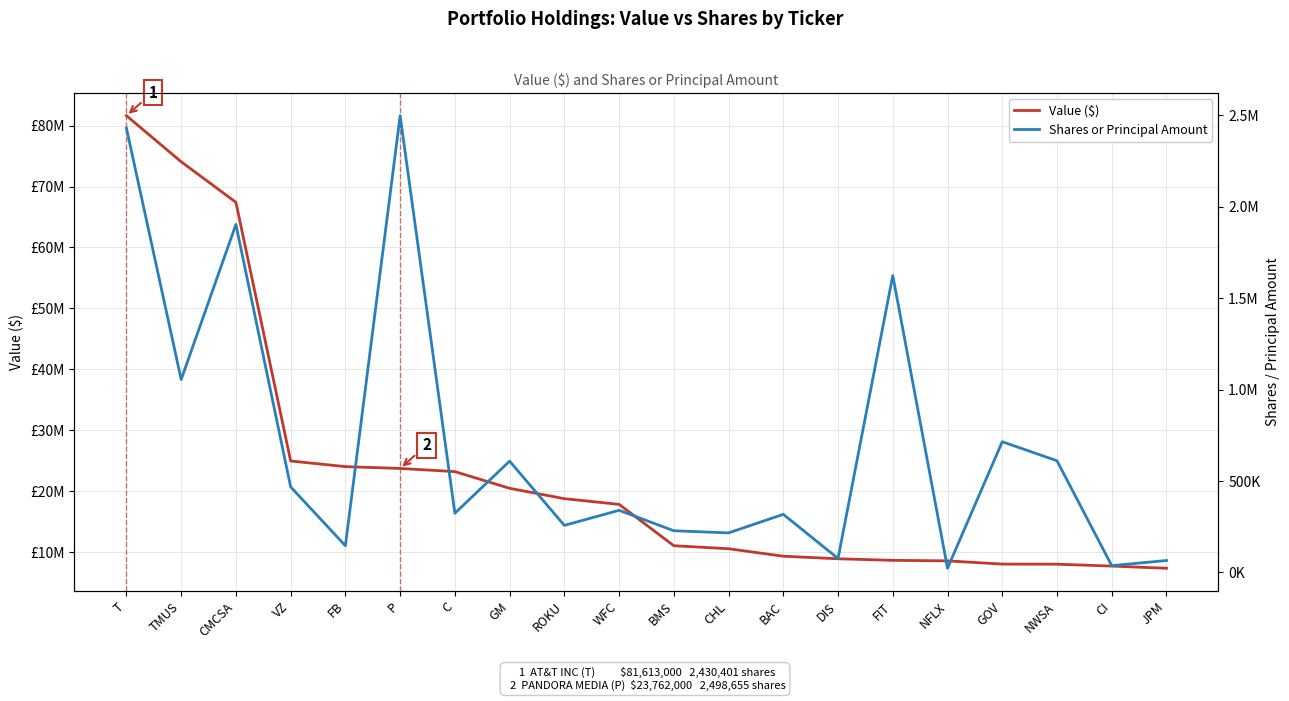

Reading left to right, transcribe all the data shown in this chart.

Value ($): T=81613000	TMUS=74061000	CMCSA=67412000	VZ=24986000	FB=24060000	P=23762000	C=23244000	GM=20505000	ROKU=18805000	WFC=17870000	BMS=11090000	CHL=10593000	BAC=9368000	DIS=8946000	FIT=8692000	NFLX=8605000	GOV=8074000	NWSA=8060000	CI=7747000	JPM=7391000
Shares or Principal Amount: T=2430401	TMUS=1055298	CMCSA=1903765	VZ=467986	FB=146300	P=2498655	C=324000	GM=609000	ROKU=257500	WFC=340000	BMS=228183	CHL=216500	BAC=318000	DIS=76500	FIT=1624637	NFLX=23000	GOV=715112	NWSA=611068	CI=37200	JPM=65500